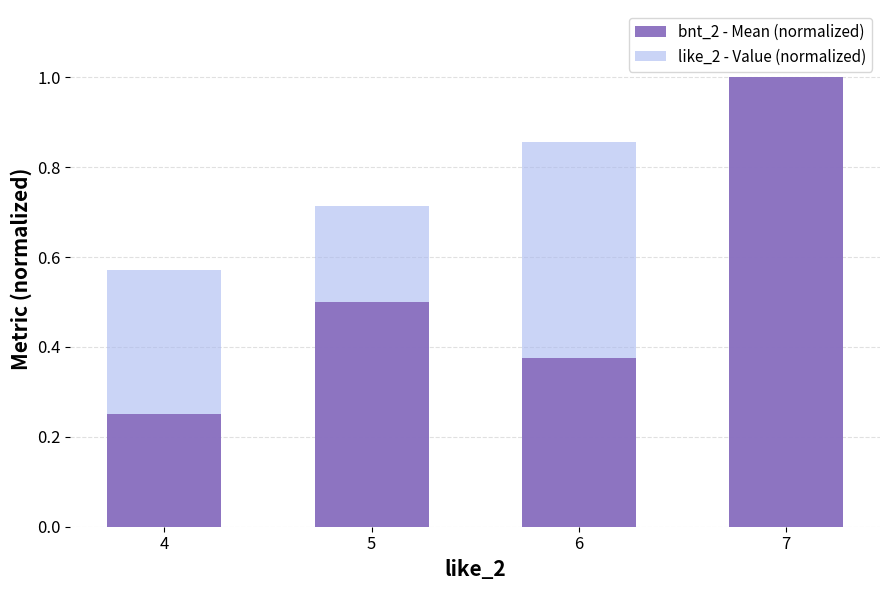

How many groups of bars are there?

4